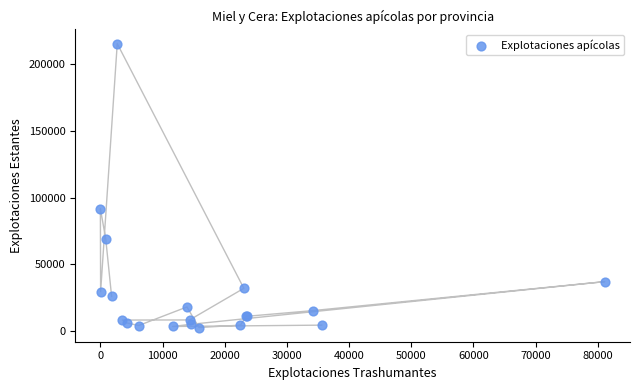

What Y value in the scatter plot is closest to 109028?

91711